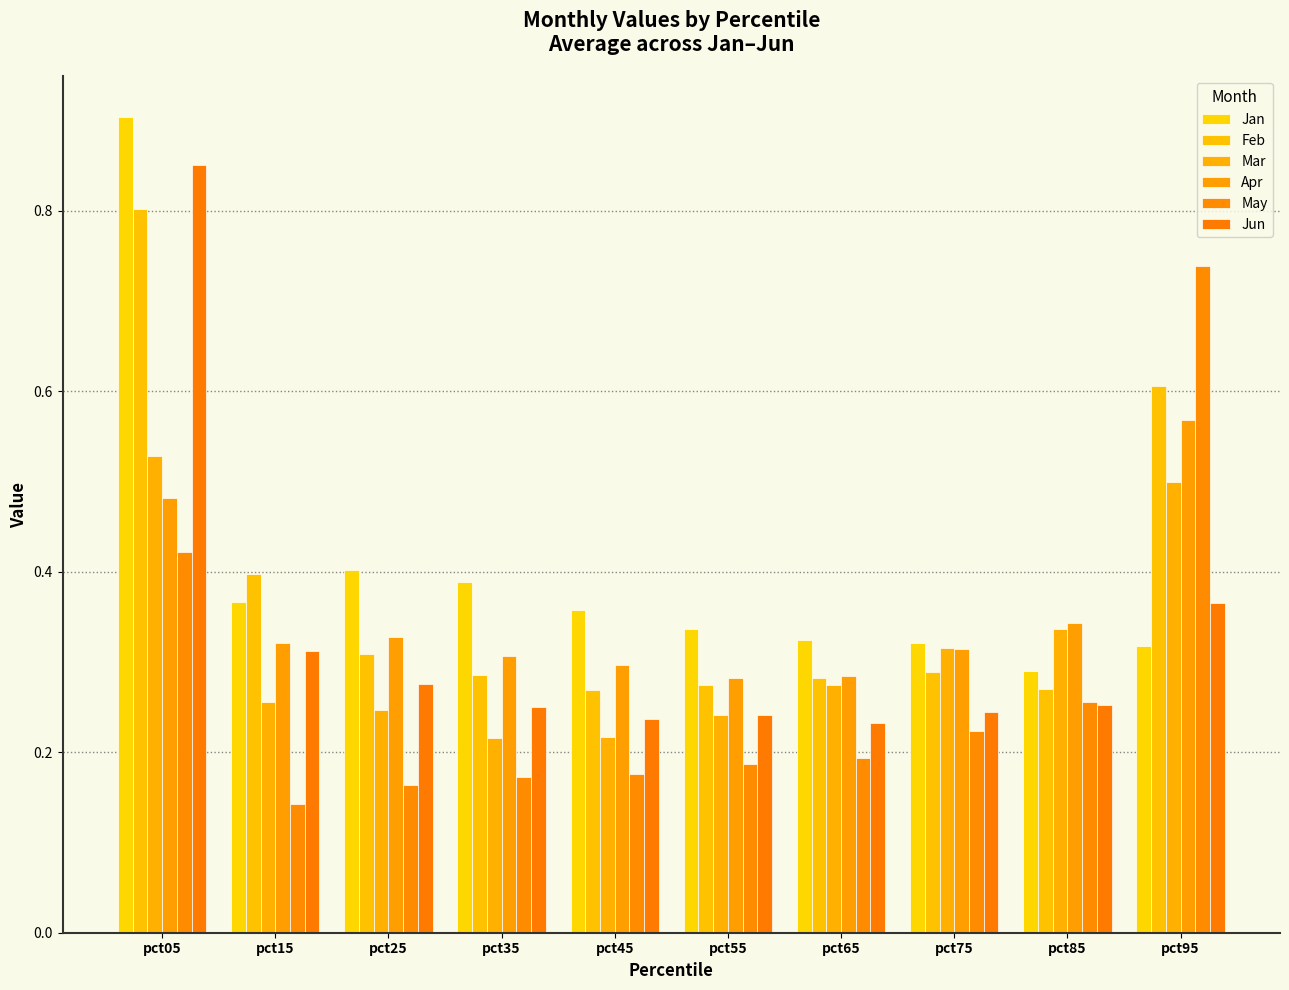

Rank the series by their maximum value, from highest to lowest.

Jan, Jun, Feb, May, Apr, Mar